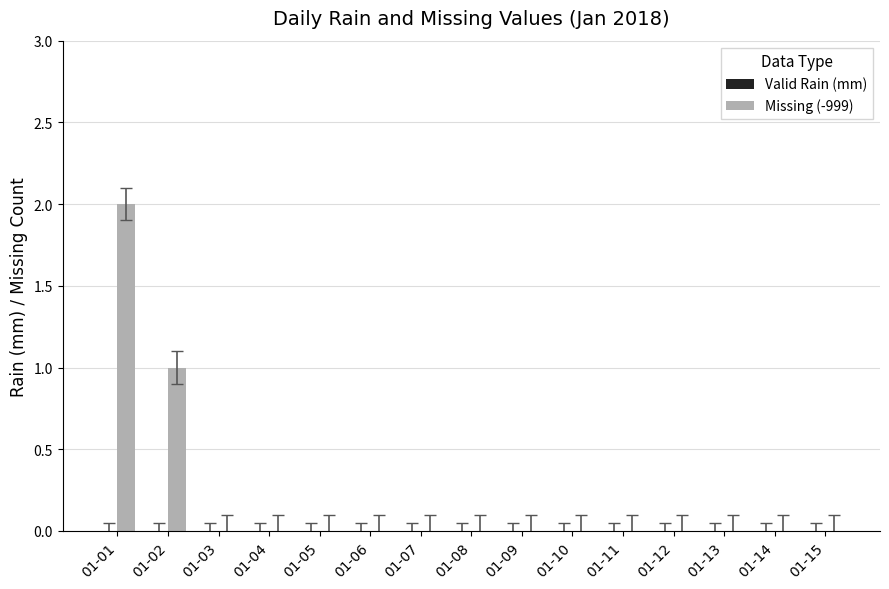

The chart shows a value of 1 at 01-15. True or false?

False